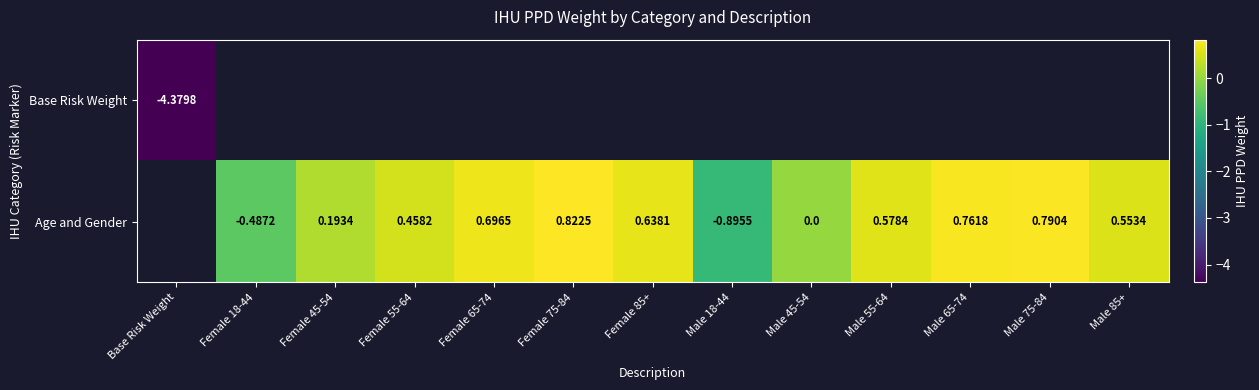

What is the lowest value of the Base Risk Weight series?

-4.4